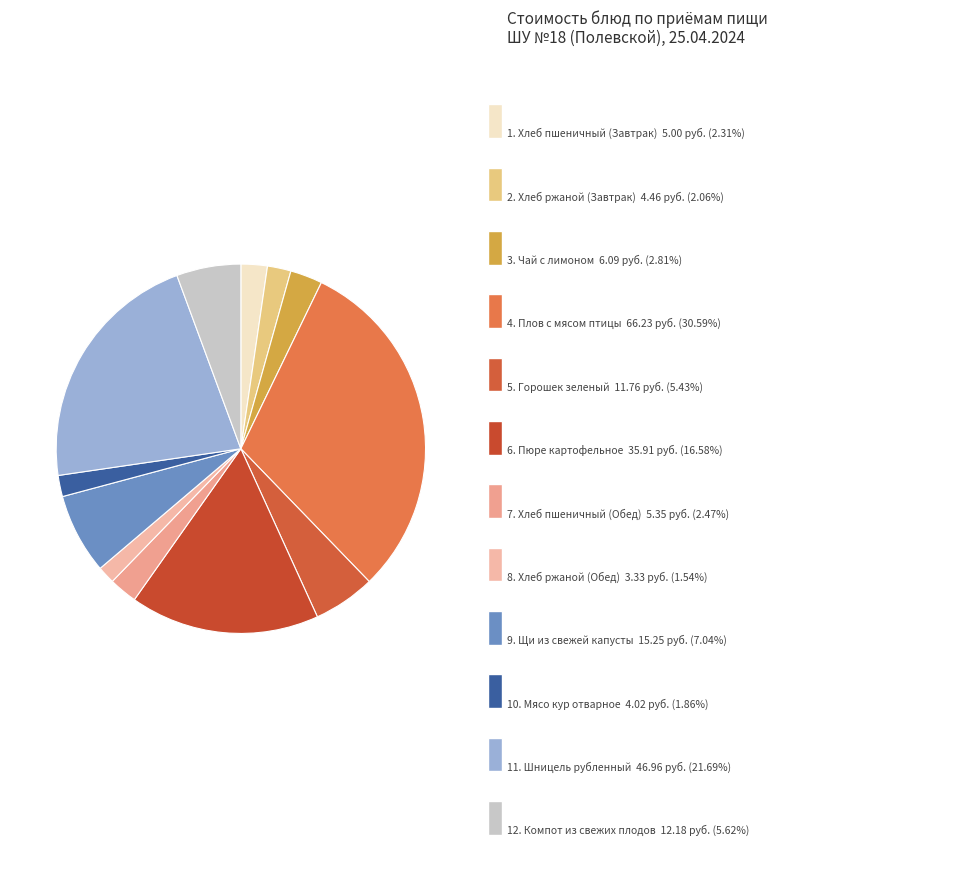

Is there a majority slice in this chart?

No